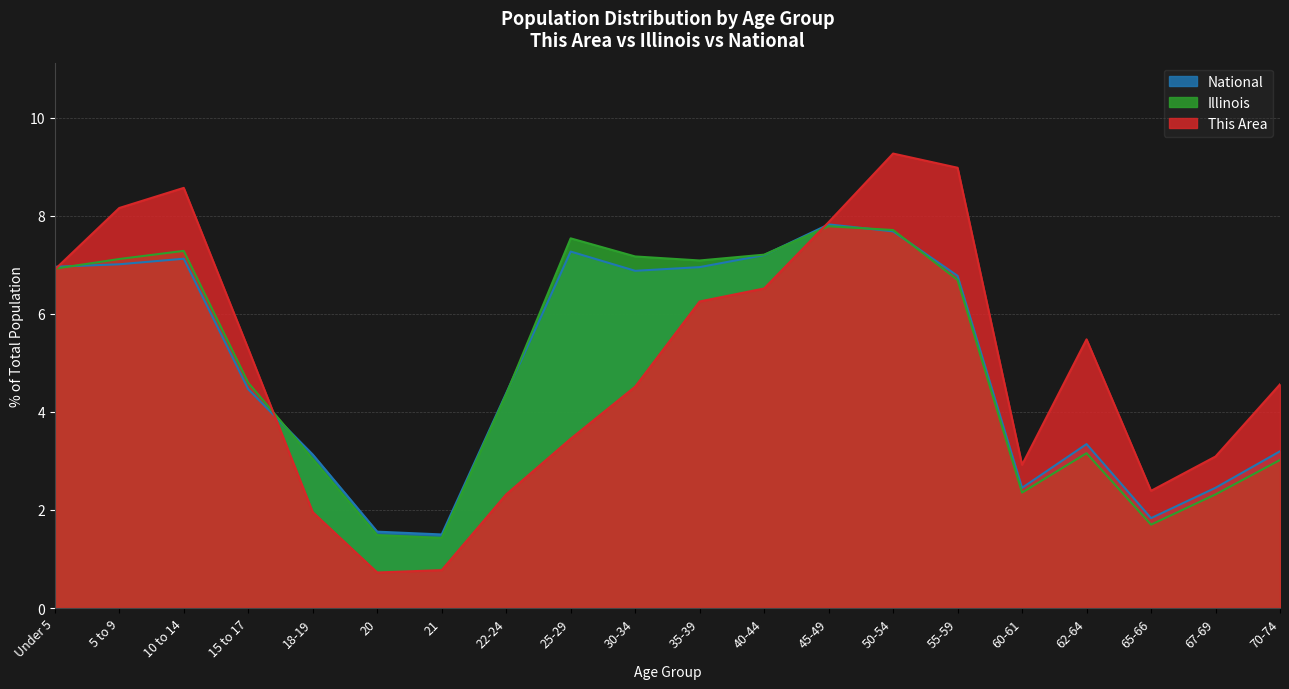

At how many categories does at least one series exceed 8?

4